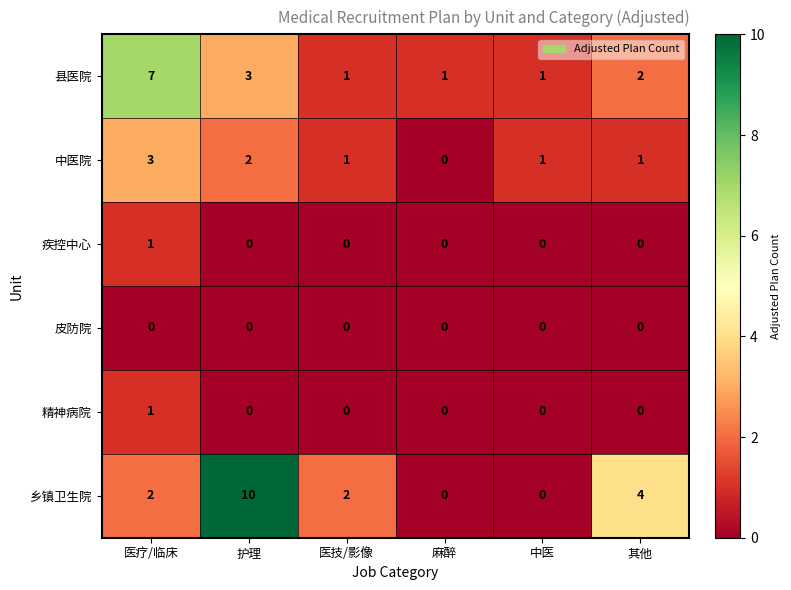

At which category is the sum across all series the highest?

护理